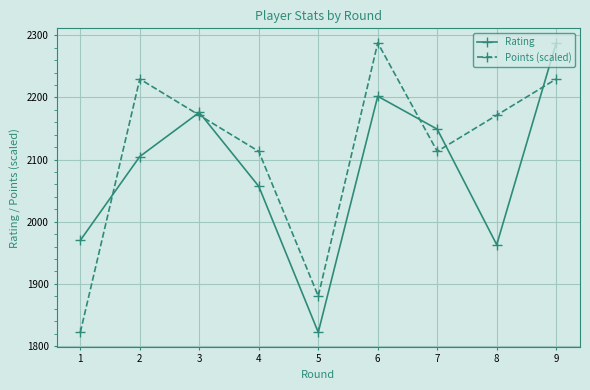

The Rating series shows 2057.0 at 4. True or false?

True